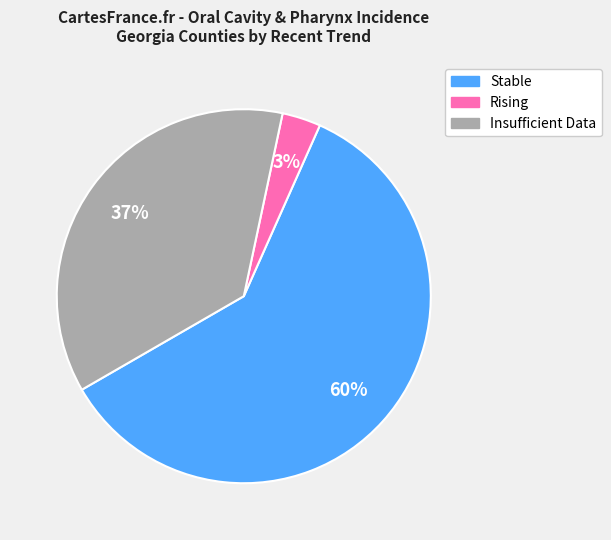

To the nearest percent, what is the average slice percentage?

33%